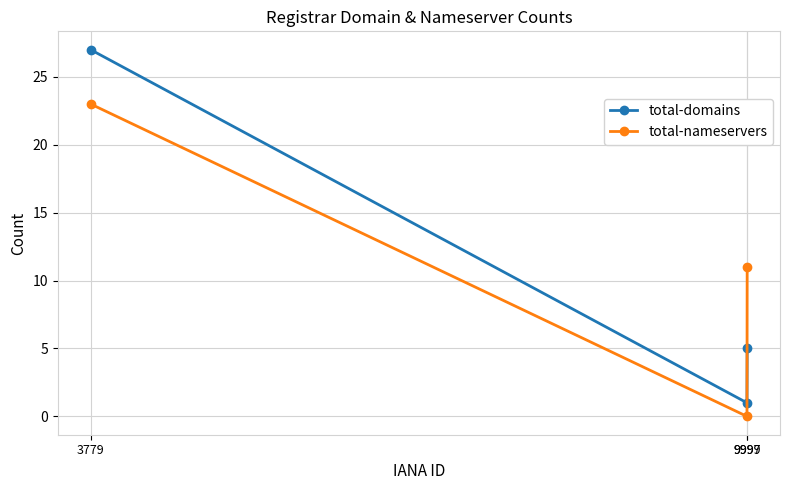

Reading left to right, transcribe all the data shown in this chart.

total-domains: 27	1	5
total-nameservers: 23	0	11